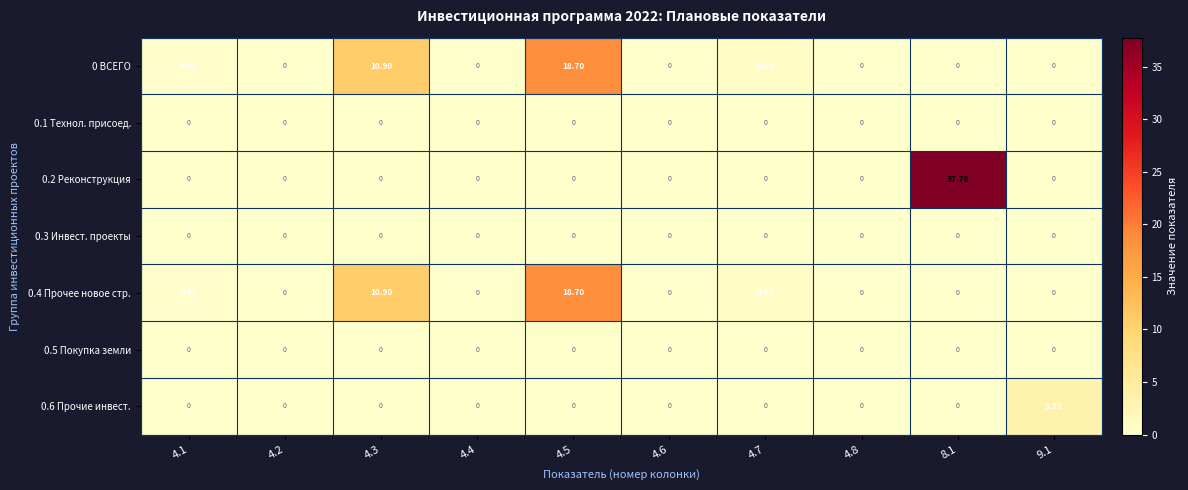

At how many categories does at least one series exceed 19?

1